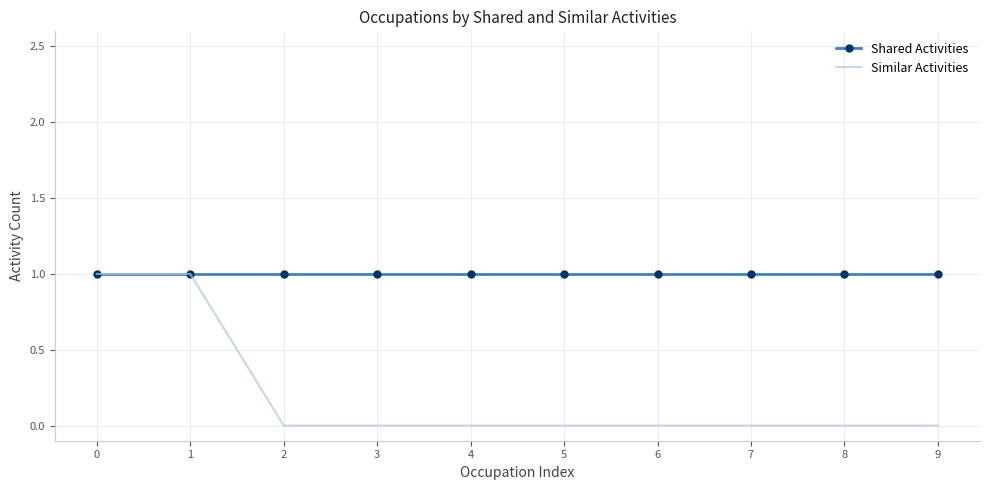

What is the total value across all series at 6?

1